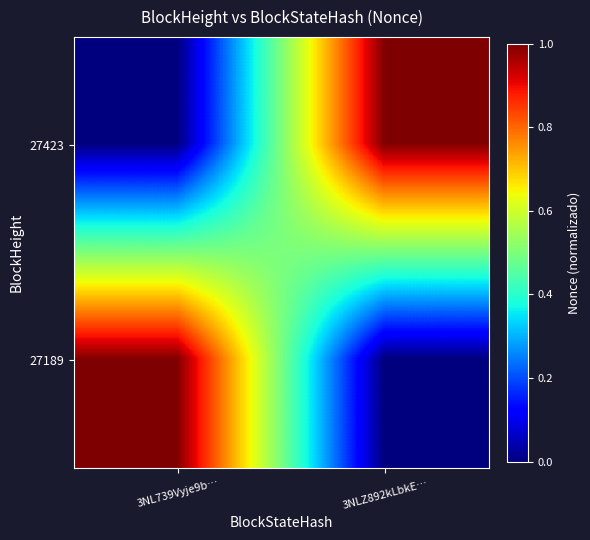

What is the total value across all series at 3NLZ892kLbkE…?

1.0